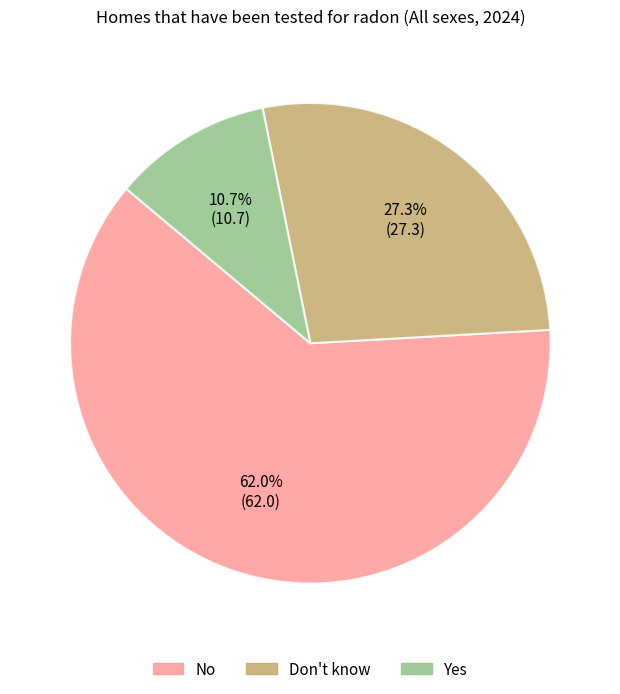

To the nearest percent, what is the difference between the Yes and No slice percentages?

51%